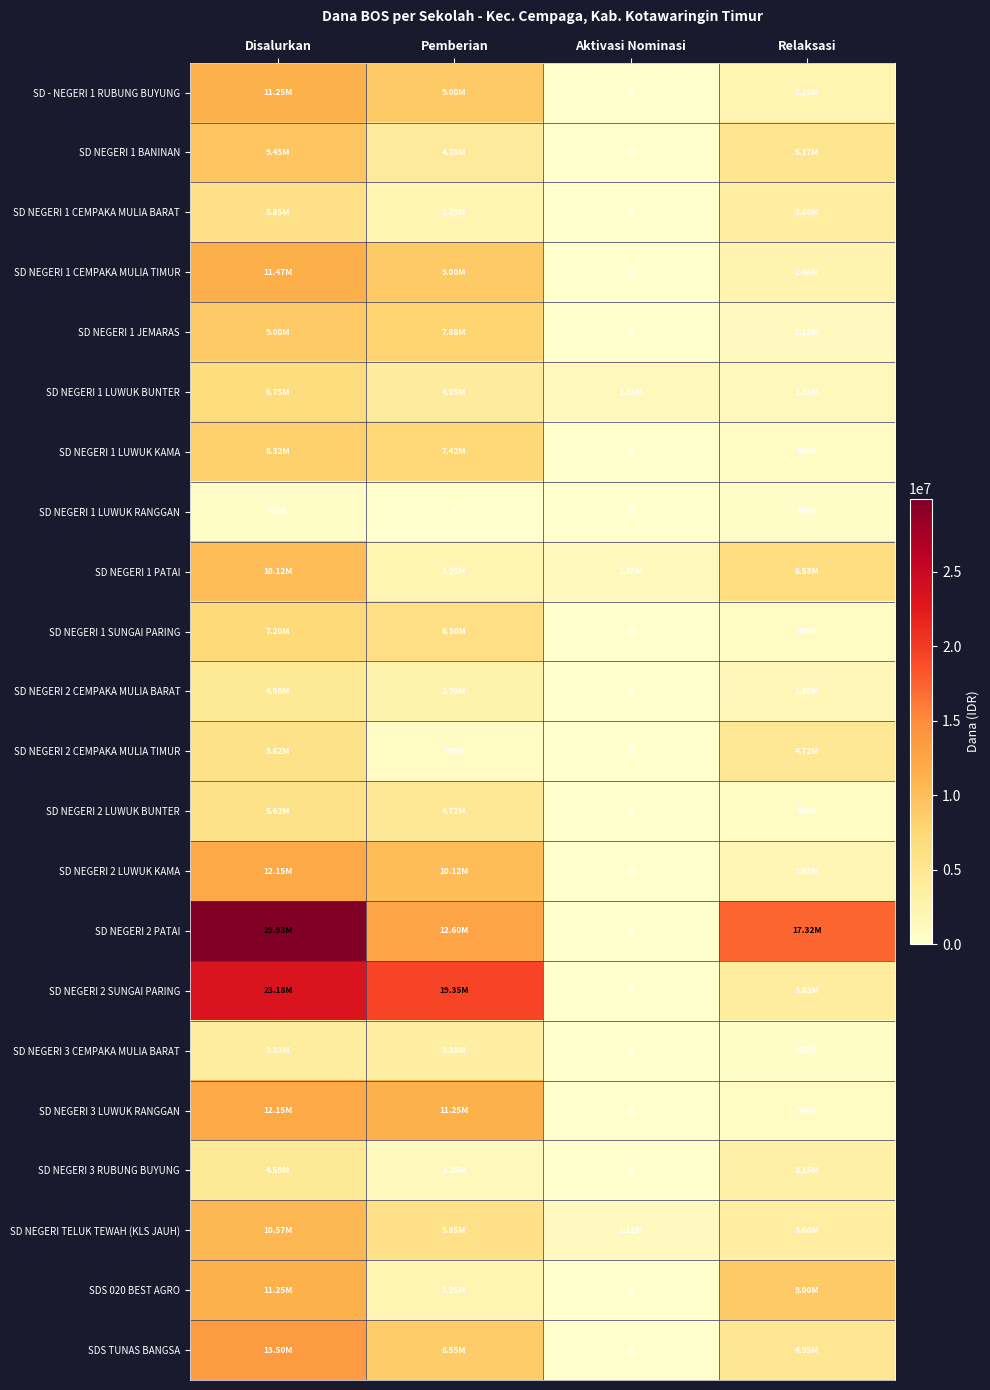

Which series changed the most between Pemberian and Aktivasi Nominasi?

SD NEGERI 2 SUNGAI PARING